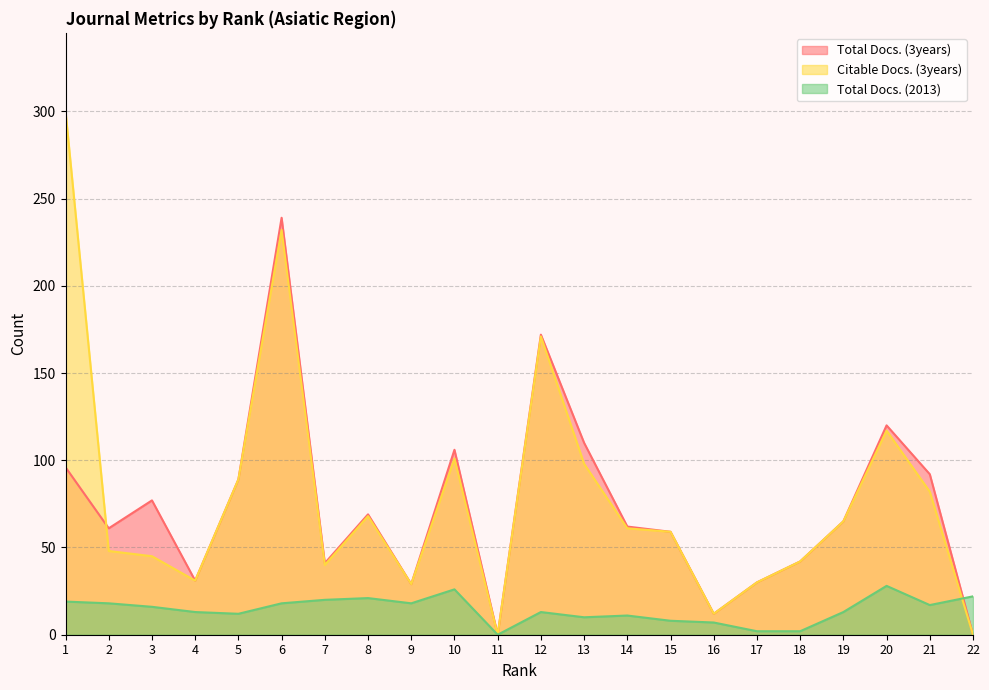

How many values in Total Docs. (2013) are above zero?

21